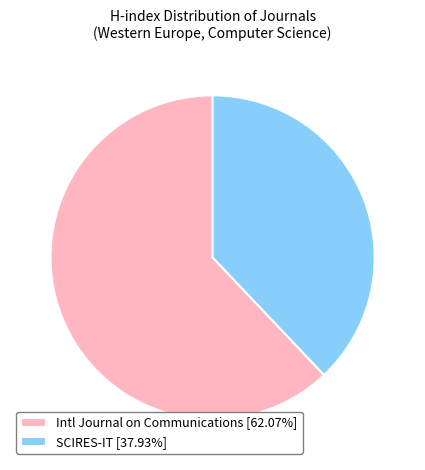

Do SCIRES-IT [37.93%] and Intl Journal on Communications [62.07%] together represent more than half of the pie?

Yes